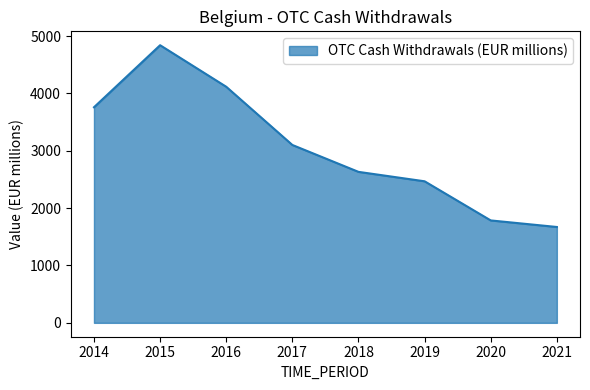

What is the difference between the second highest and second lowest values?

2330.4